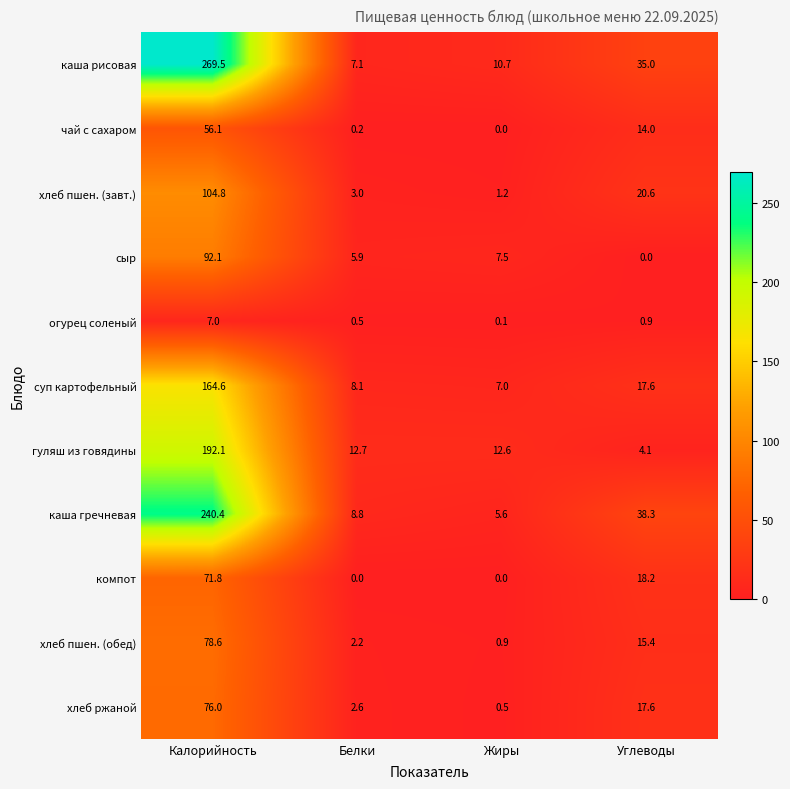

At which label is хлеб ржаной closest to 38?

Углеводы